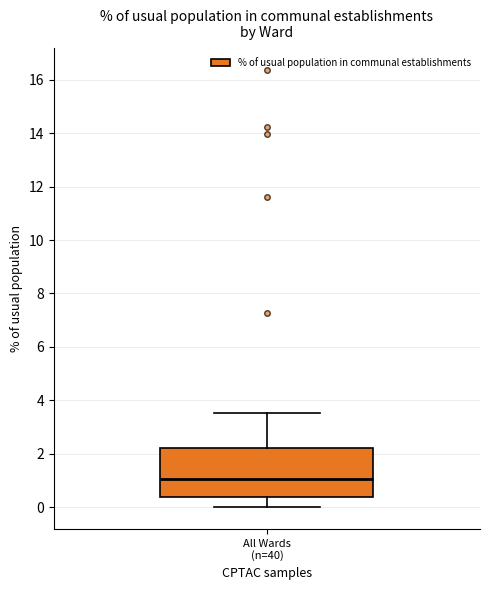

Transcribe this box plot: give where the median line is, the range the box spans, and where the two whiskers end, as read against the y-axis. The values are not printed on the chart, so give them approximately, as read against the axis.

median 1.0, box 0.4 to 2.2, whiskers 0.0 to 3.6